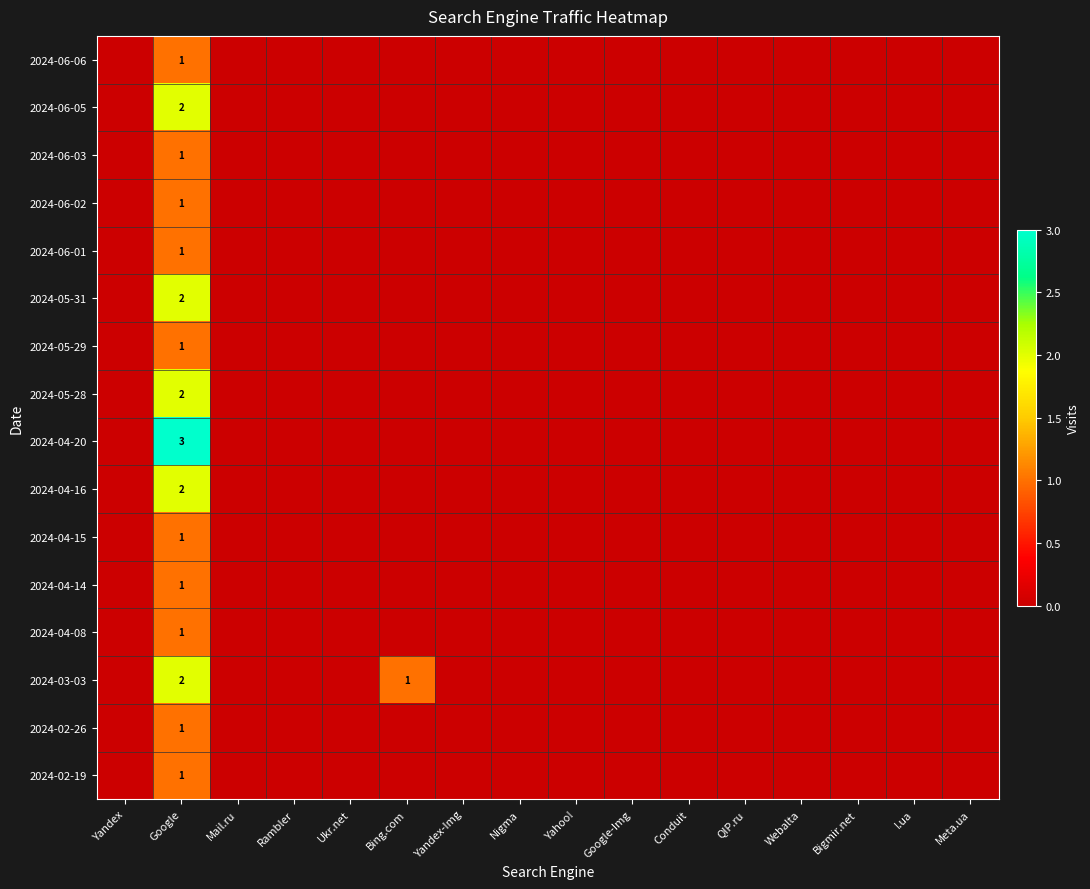

Which label corresponds to the largest value in the chart?

Google